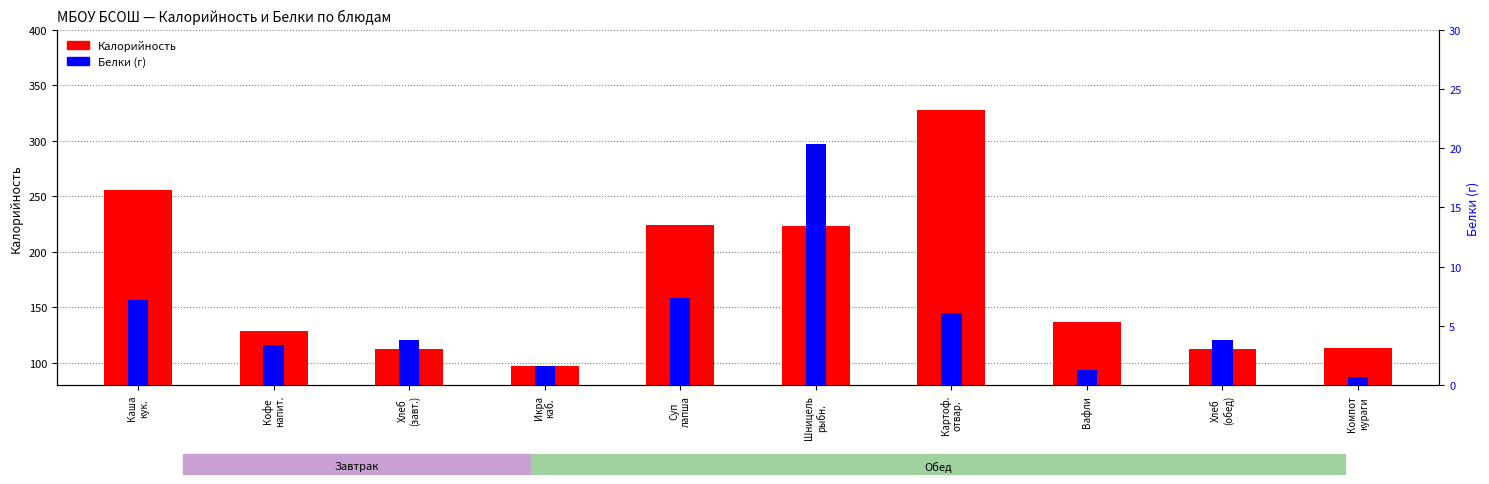

What is the sum of all Калорийность values?

1733.1